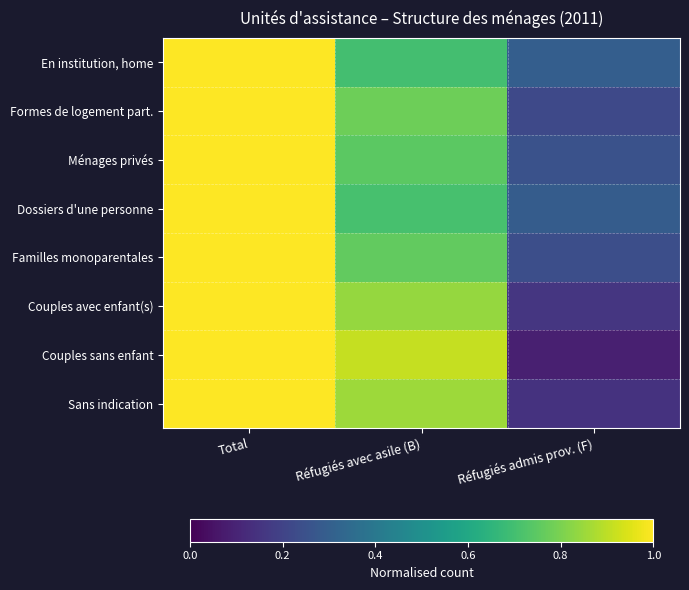

Reading right to left, extract all data points from this chart.

En institution, home: Réfugiés admis prov. (F)=0.3	Réfugiés avec asile (B)=0.7	Total=1.0
Formes de logement part.: Réfugiés admis prov. (F)=0.2	Réfugiés avec asile (B)=0.8	Total=1.0
Ménages privés: Réfugiés admis prov. (F)=0.3	Réfugiés avec asile (B)=0.7	Total=1.0
Dossiers d'une personne: Réfugiés admis prov. (F)=0.3	Réfugiés avec asile (B)=0.7	Total=1.0
Familles monoparentales: Réfugiés admis prov. (F)=0.2	Réfugiés avec asile (B)=0.8	Total=1.0
Couples avec enfant(s): Réfugiés admis prov. (F)=0.2	Réfugiés avec asile (B)=0.8	Total=1.0
Couples sans enfant: Réfugiés admis prov. (F)=0.1	Réfugiés avec asile (B)=0.9	Total=1.0
Sans indication: Réfugiés admis prov. (F)=0.1	Réfugiés avec asile (B)=0.9	Total=1.0